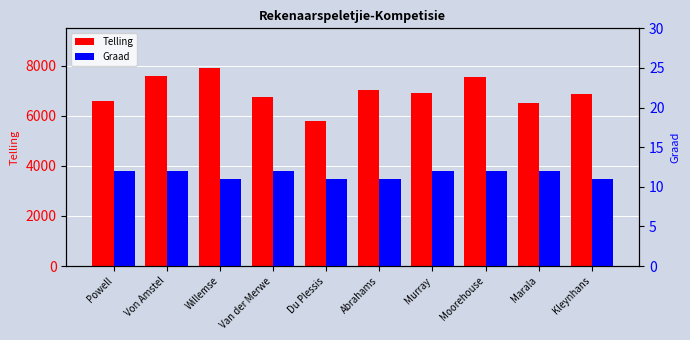

How many Graad values are between 11 and 12?

10